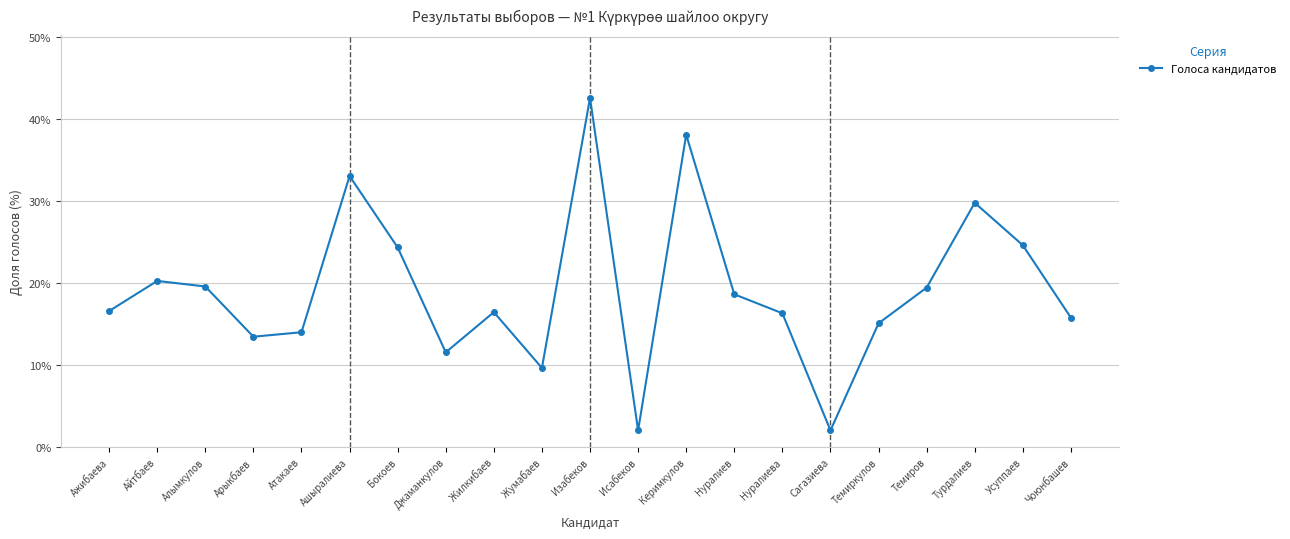

What is the label of the 20th point from the left?

Усуппаев